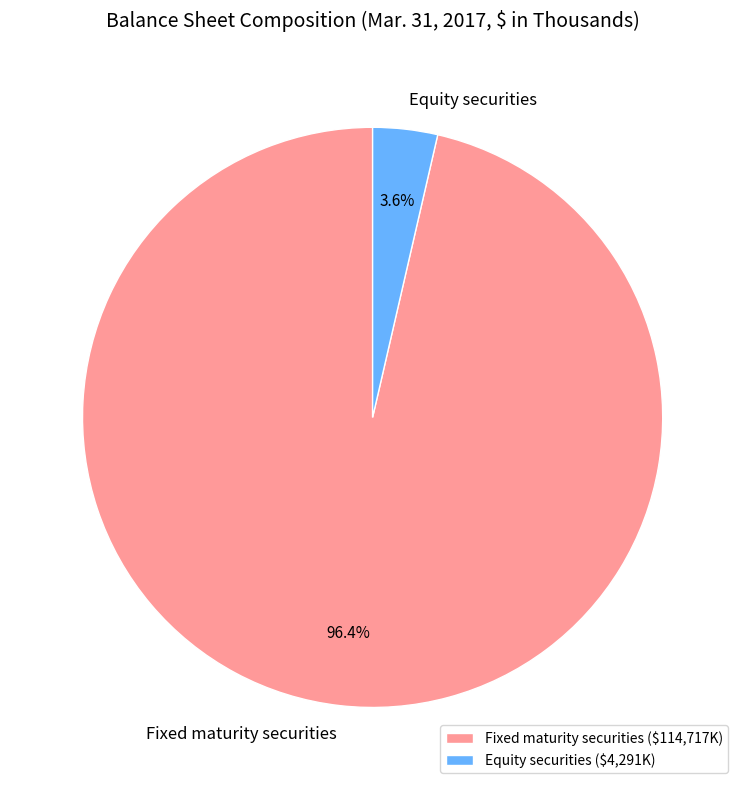

What percentage is the Fixed maturity securities slice, to the nearest percent?

96%